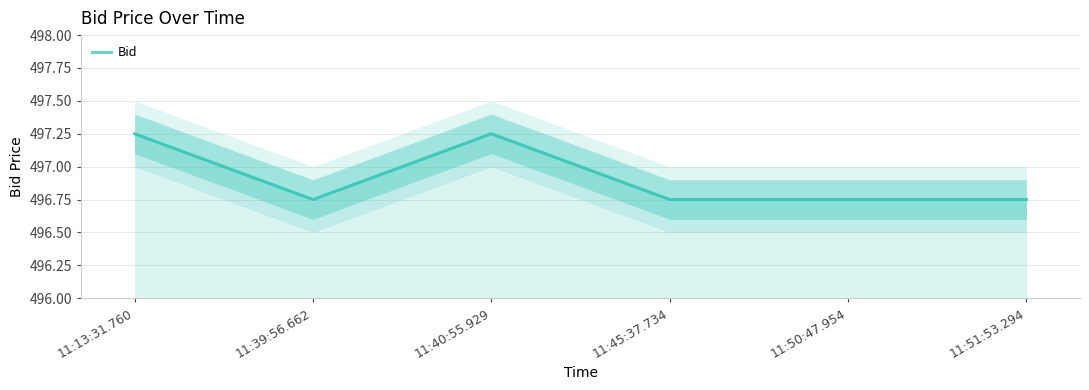

The value at 11:45:37.734 is 496.8. True or false?

True